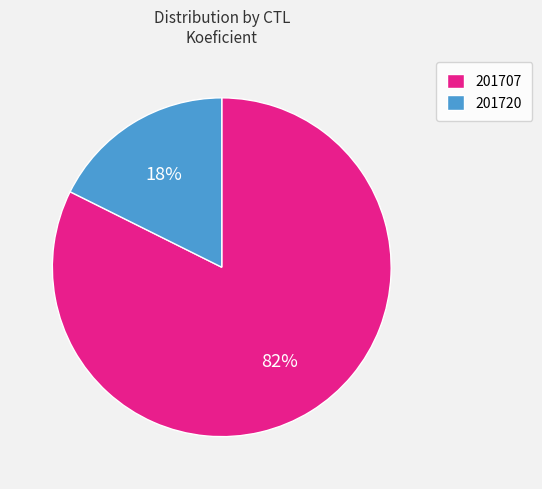

Rank the categories by value from lowest to highest.

201720, 201707